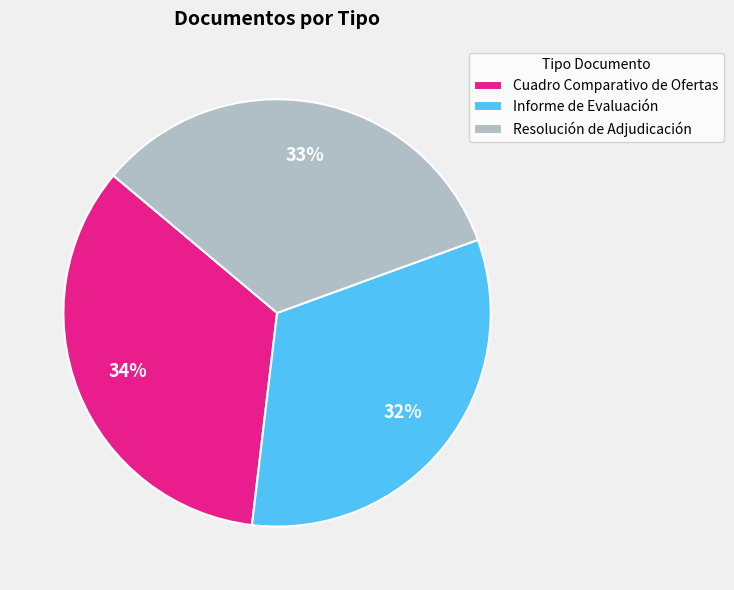

Count the number of slices in the pie.

3